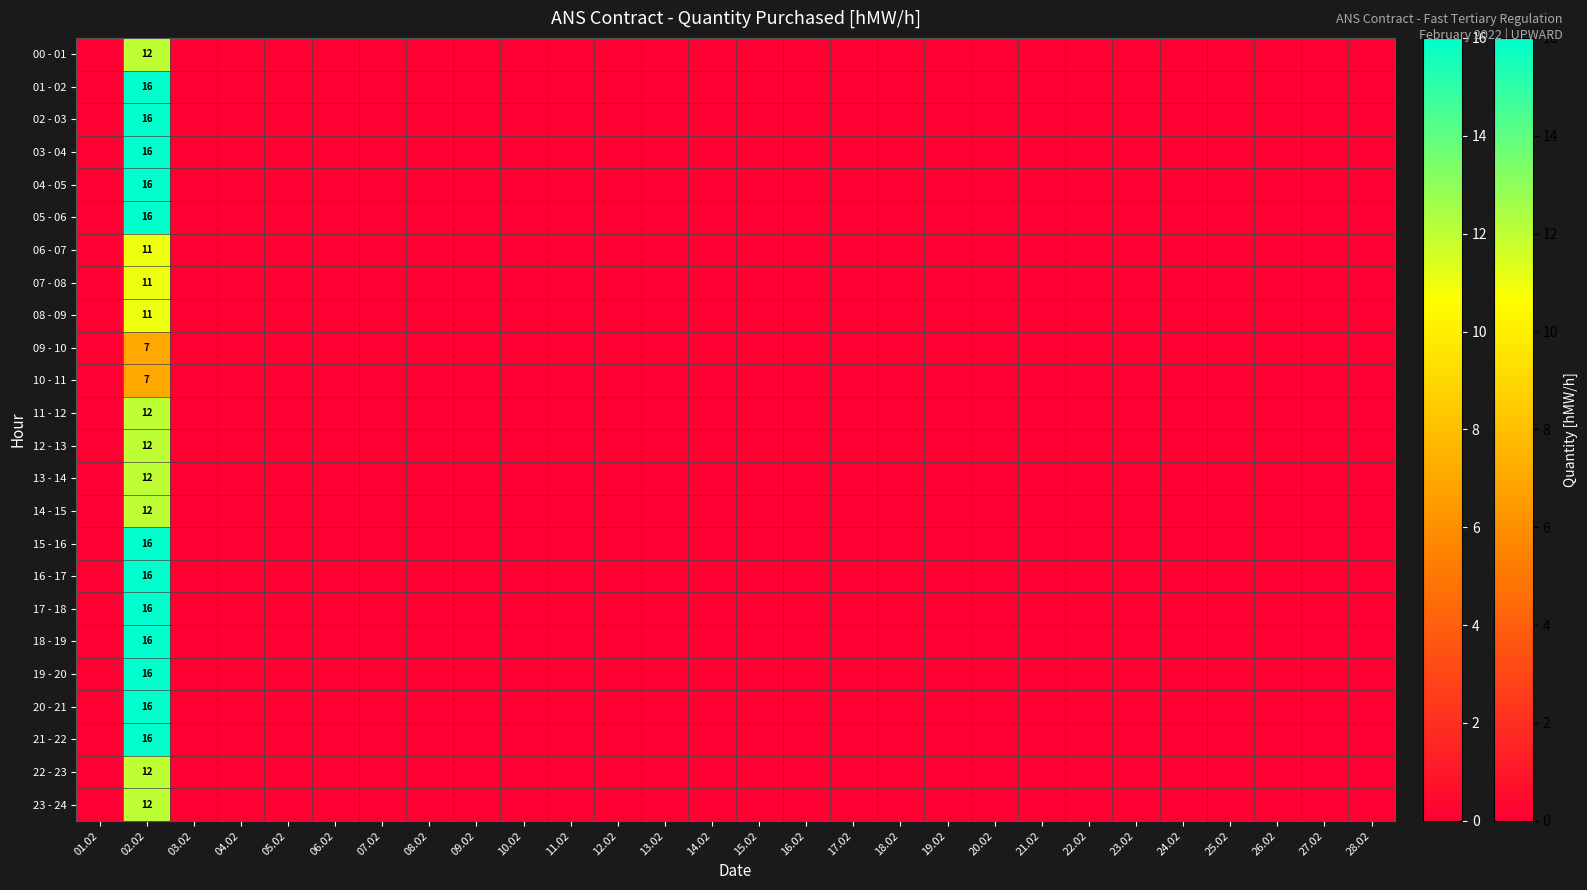

True or false: 06 - 07 has a value of 0 at 10.02.

True